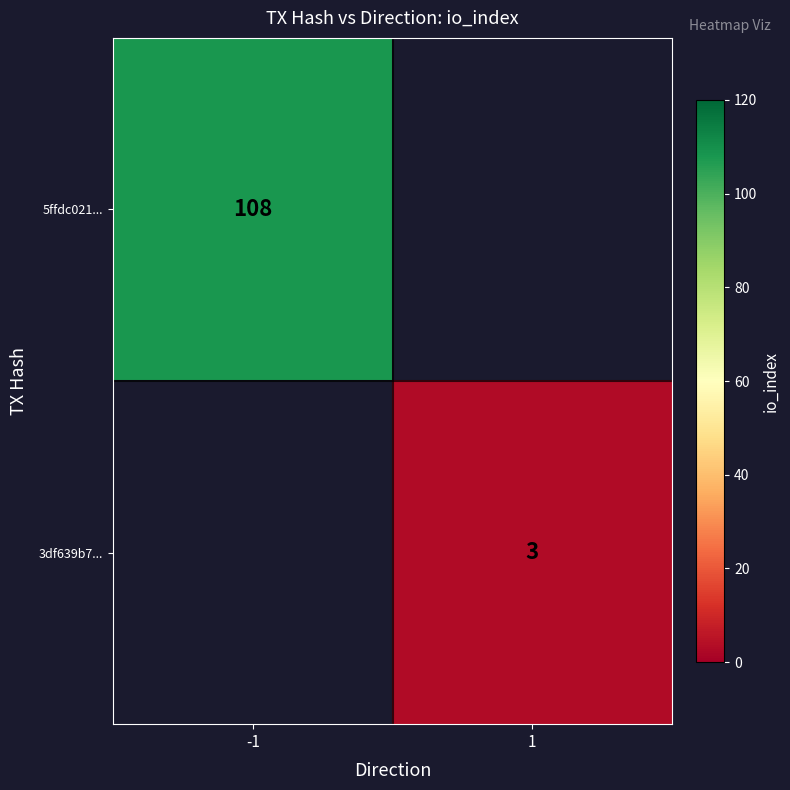

What is the maximum value shown in the chart?

108.0